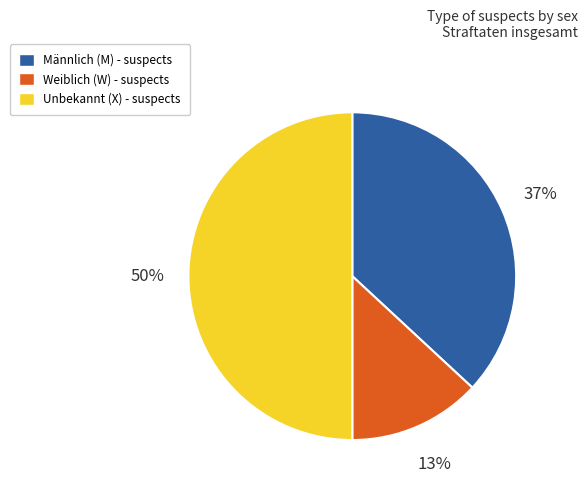

To the nearest percent, what is the difference between the largest and smallest slice percentages?

37%